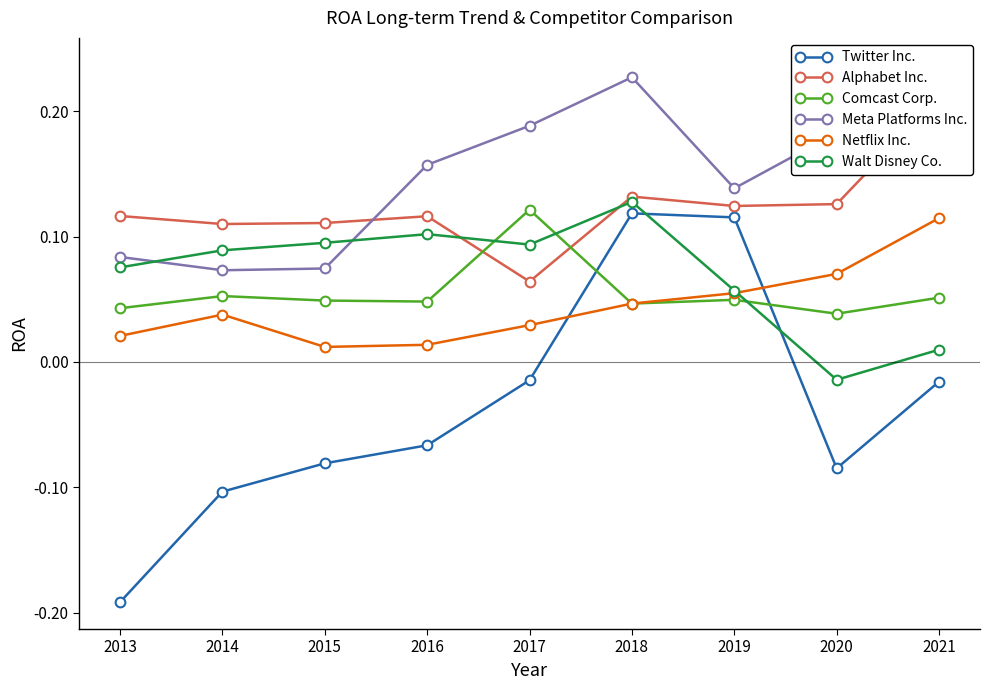

How many series are shown in this chart?

6